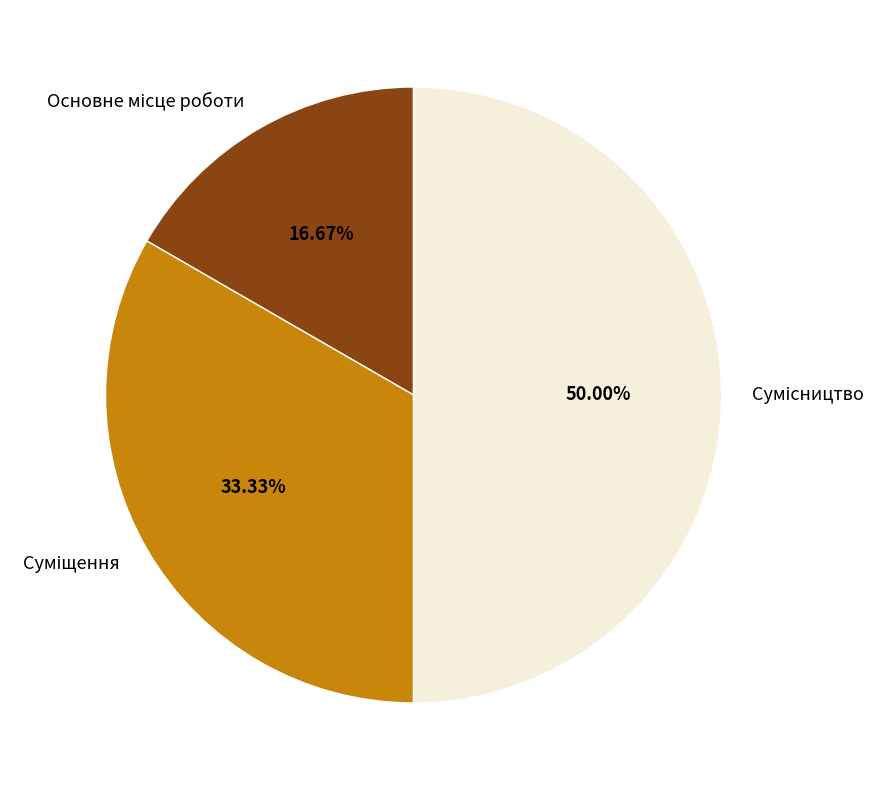

How many segments does this pie chart have?

3